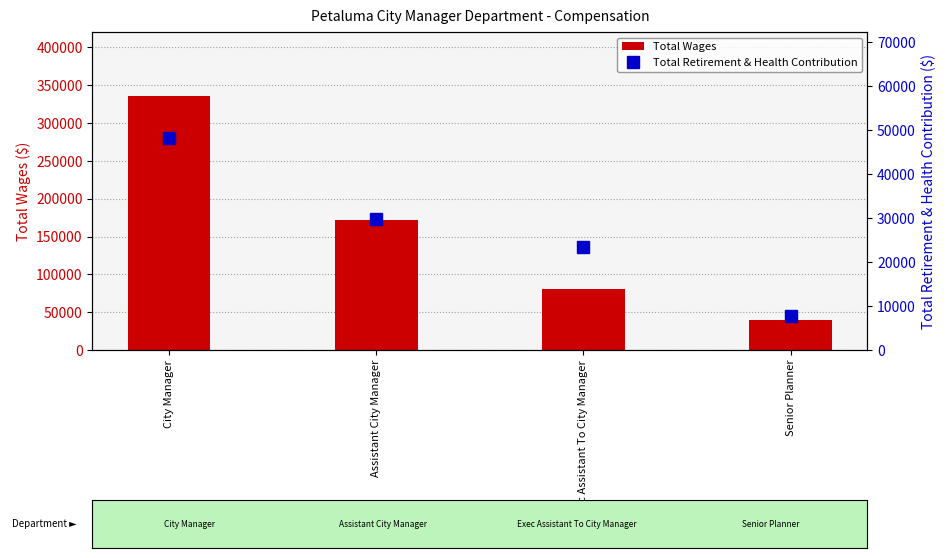

What is the sum of all Total Wages values?

628595